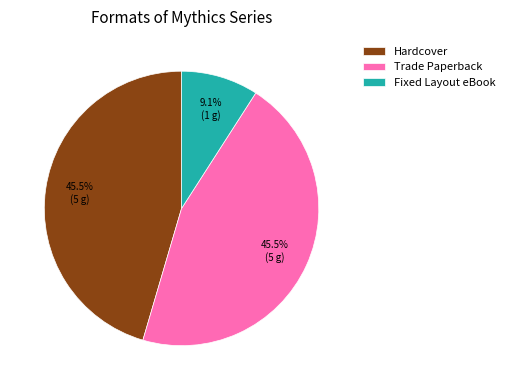

What is the smallest slice in the pie chart?

Fixed Layout eBook